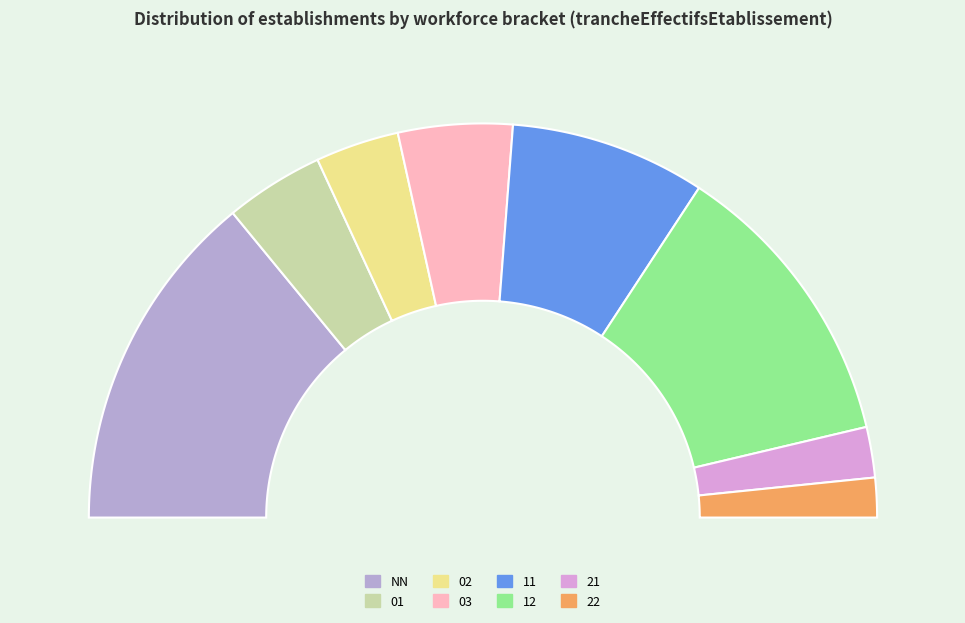

To the nearest percent, what is the difference between the largest and smallest slice percentages?

25%